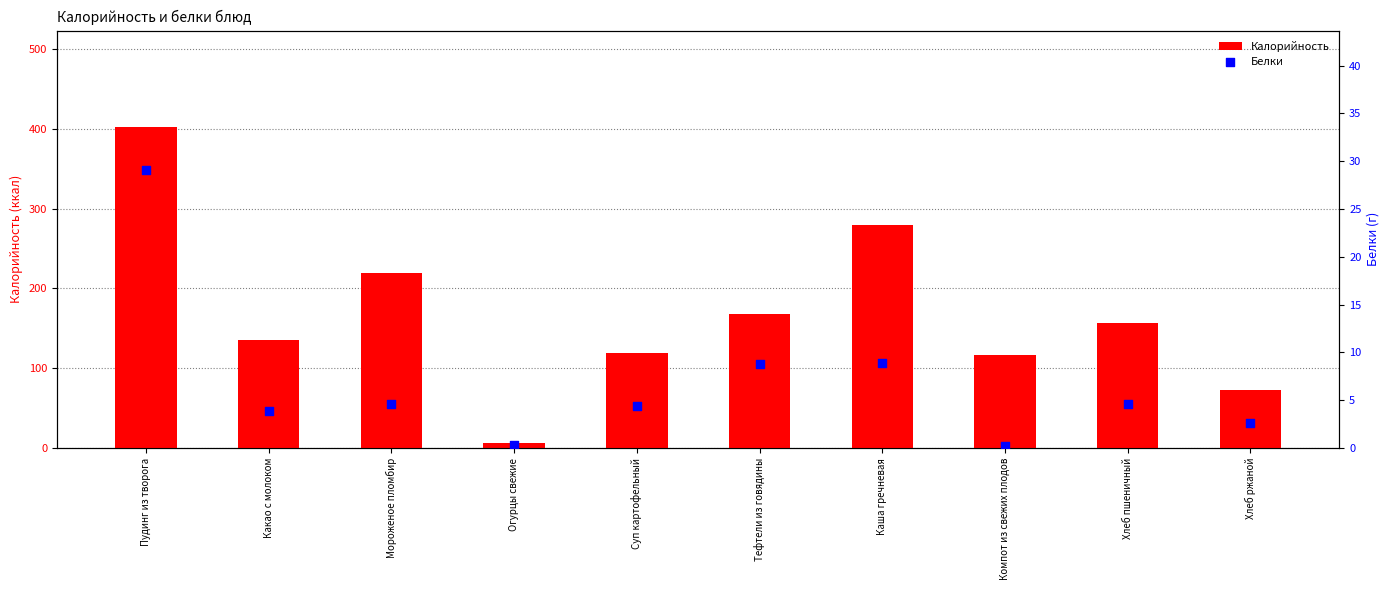

At how many categories does at least one series exceed 63?

9